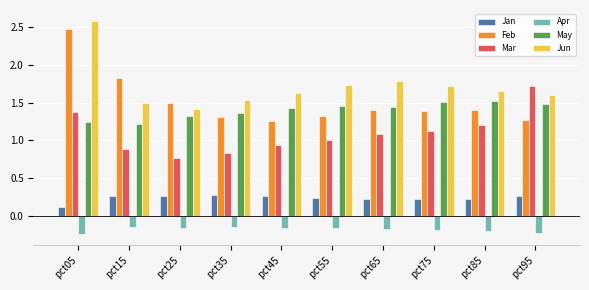

Is the value of Mar at pct45 greater than the value of May at pct65?

No